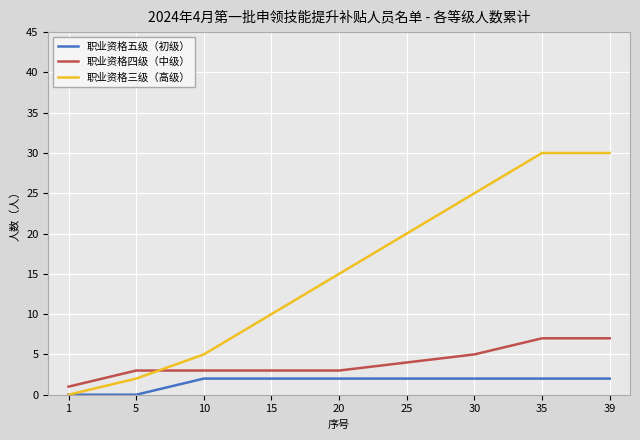

Is the value of 职业资格四级（中级） at 1 greater than the value of 职业资格五级（初级） at 10?

No